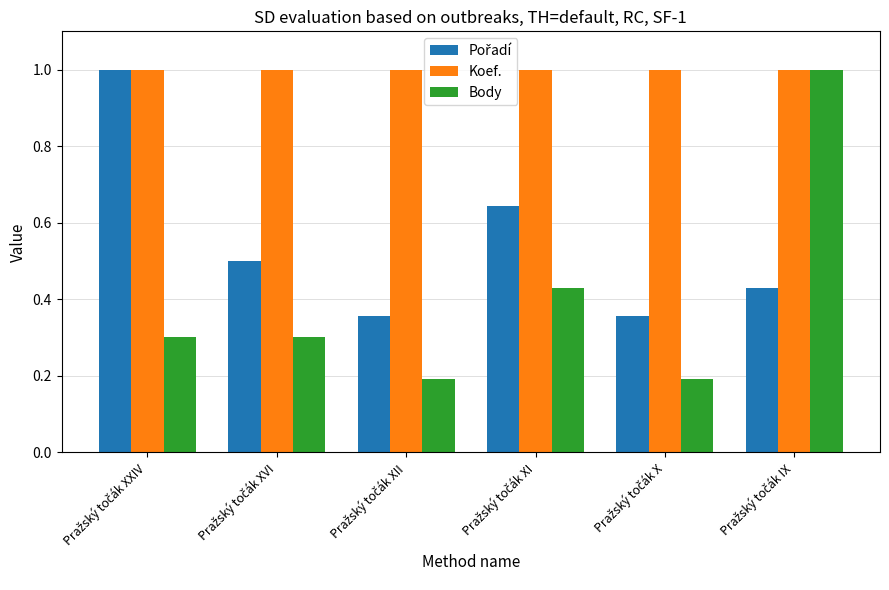

Which series has the widest spread of values?

Body